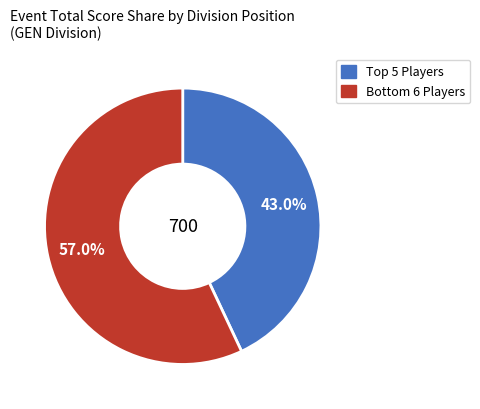

Does any single category account for the majority?

Yes